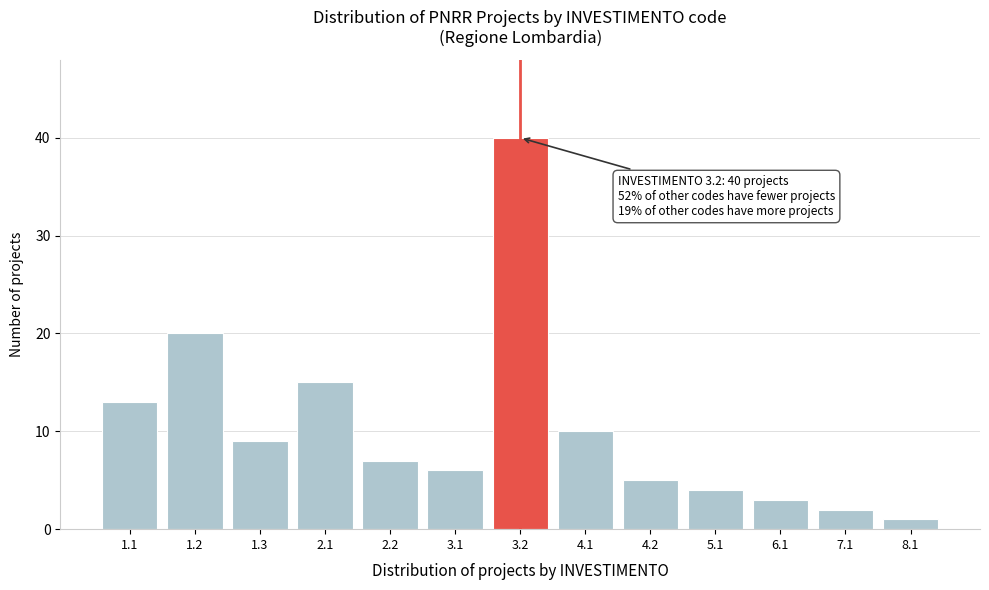

Reading right to left, list all the values displayed in this chart.

8.1=1	7.1=2	6.1=3	5.1=4	4.2=5	4.1=10	3.2=40	3.1=6	2.2=7	2.1=15	1.3=9	1.2=20	1.1=13